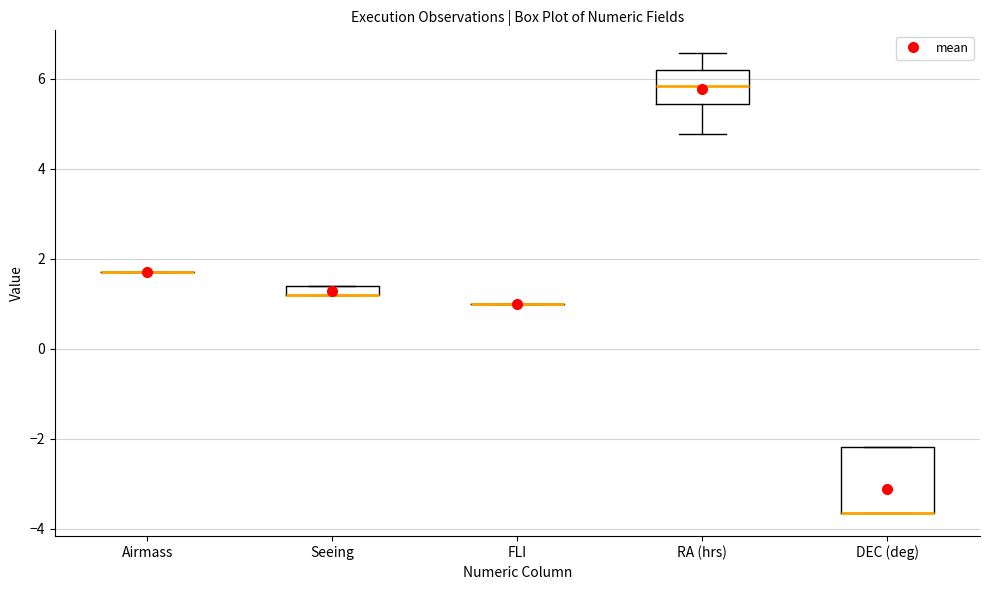

Where is the upper edge of the box for DEC (deg) on the y-axis? The values are not printed on the chart, so give them approximately, as read against the axis.

-2.2